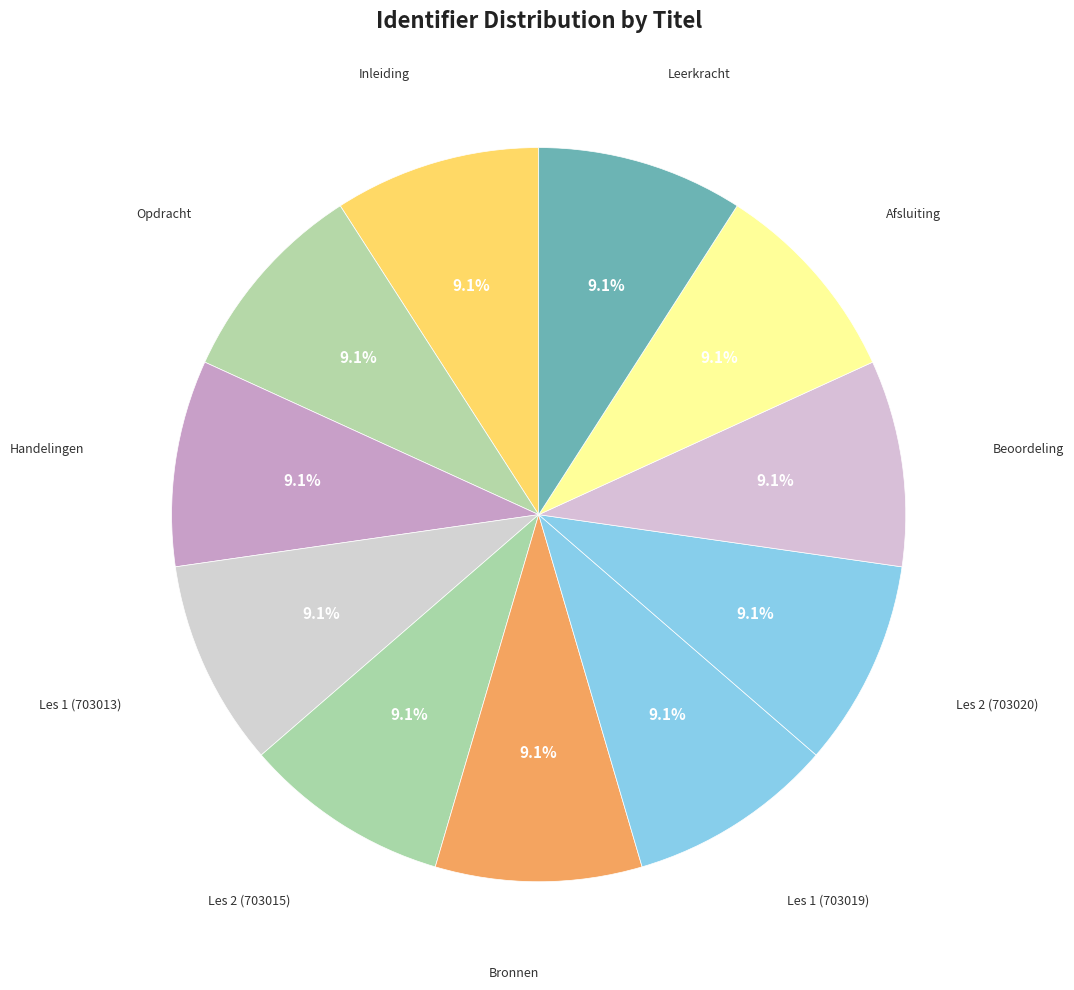

Rank the categories by value from highest to lowest.

Les 2 (703020), Les 1 (703019), Les 2 (703015), Les 1 (703013), Leerkracht, Afsluiting, Beoordeling, Bronnen, Handelingen, Opdracht, Inleiding